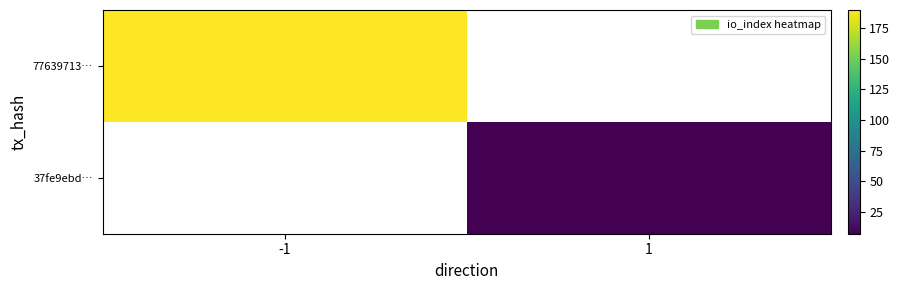

At how many categories does at least one series exceed 115?

1